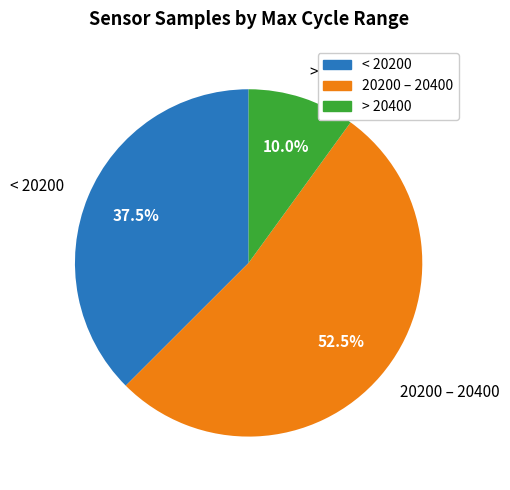

Does any single category account for the majority?

Yes